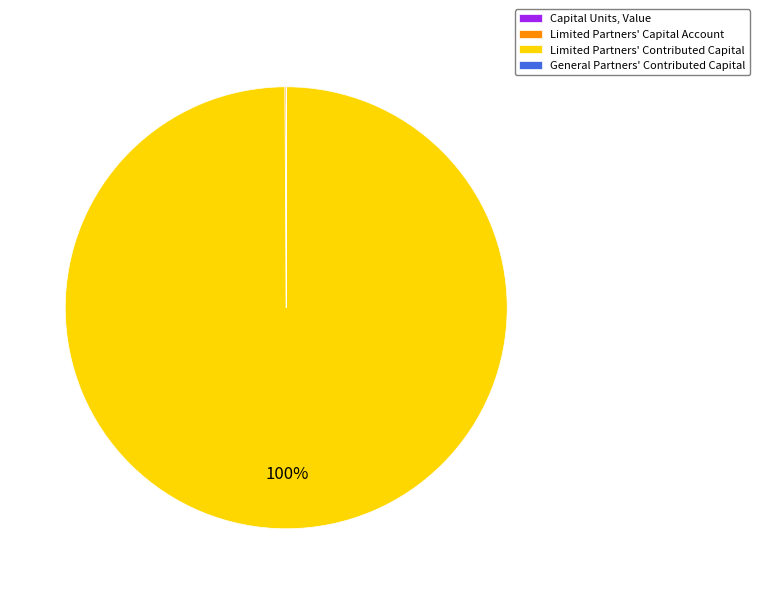

To the nearest percent, what is the average slice percentage?

25%